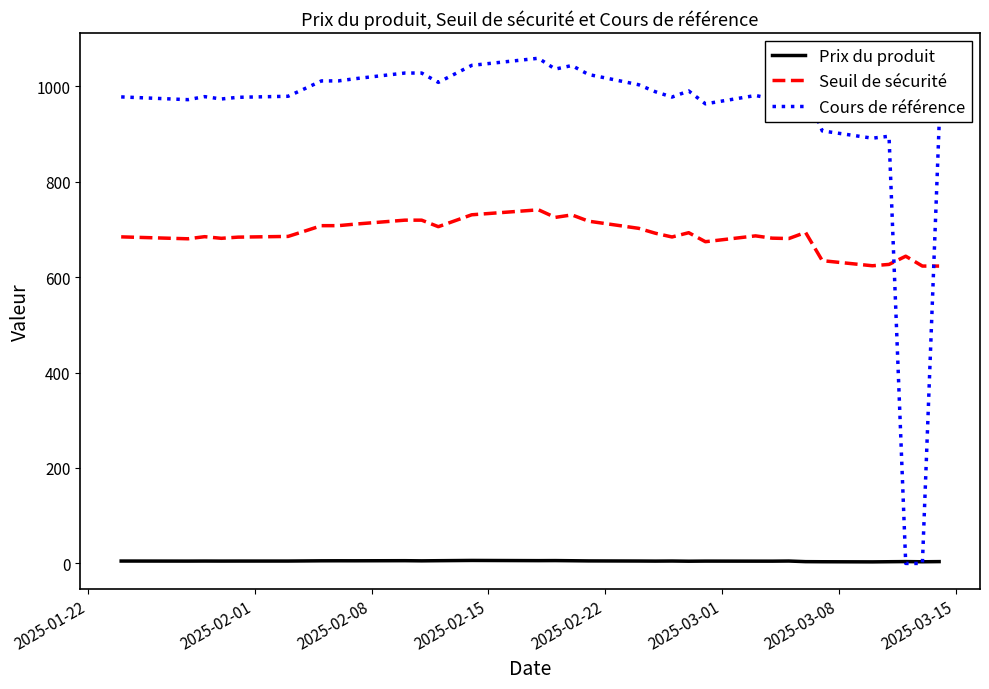

What is the greatest value displayed?

1058.6